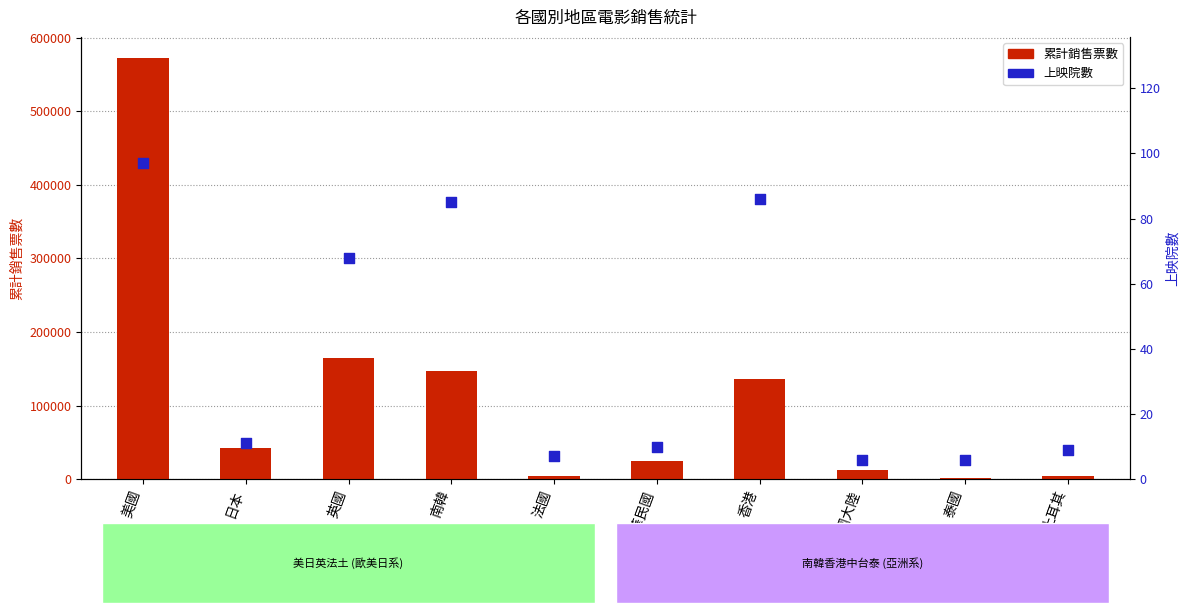

Which series has the largest total across all categories?

累計銷售票數